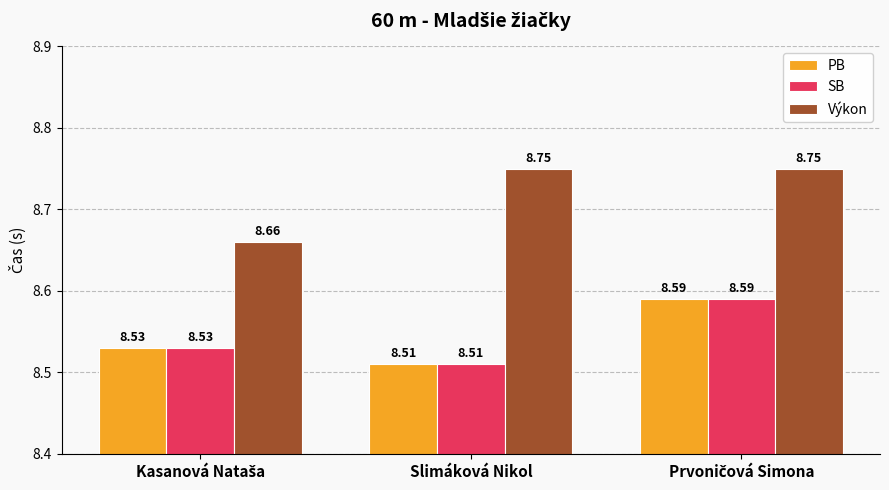

What are all the series names shown in the legend?

PB, SB, Výkon